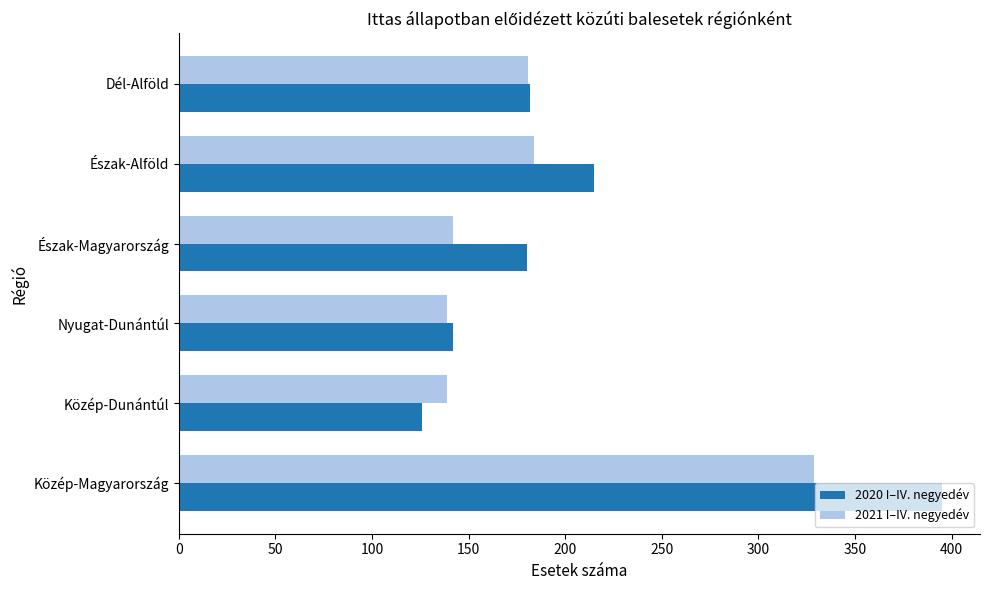

What is the spread (max minus min) of values at Észak-Alföld?

31